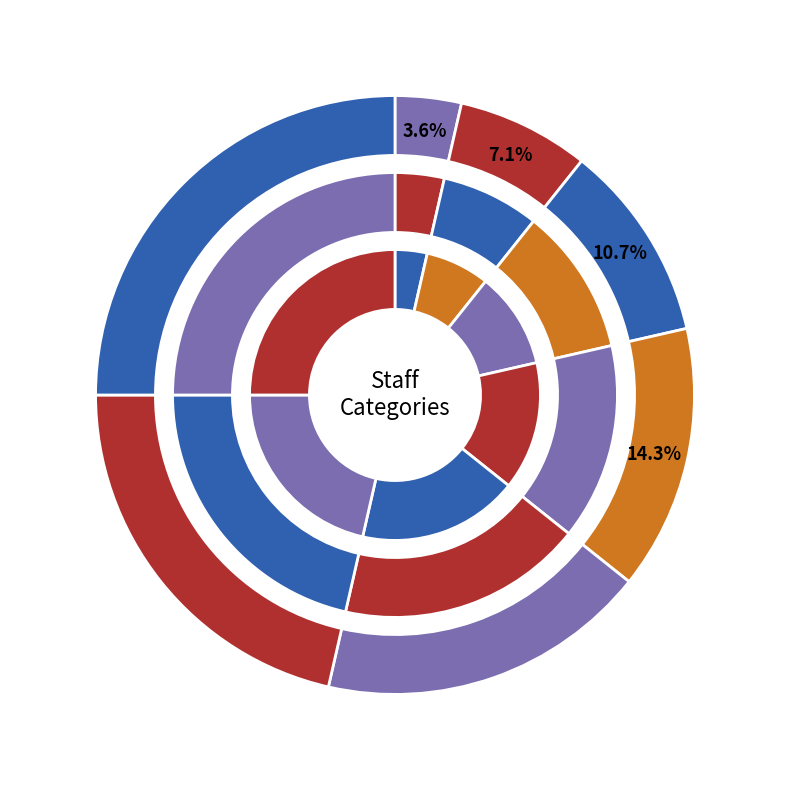

Count the number of slices in the pie.

7